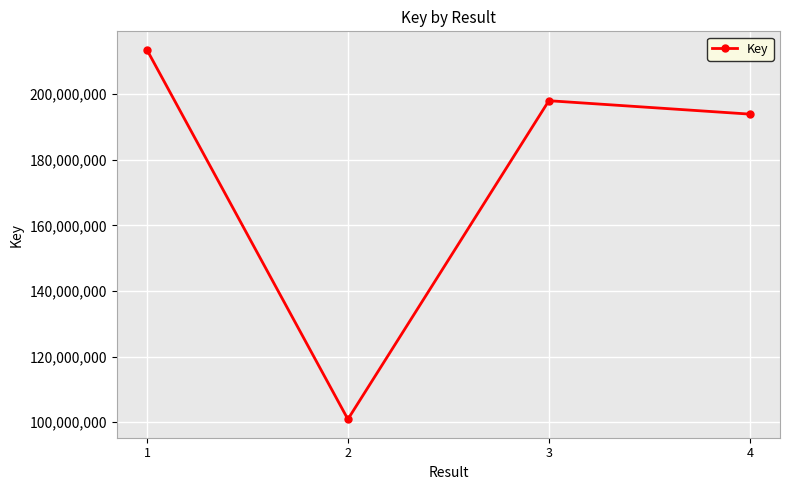

What is the value of the 1st point from the left?

213493326